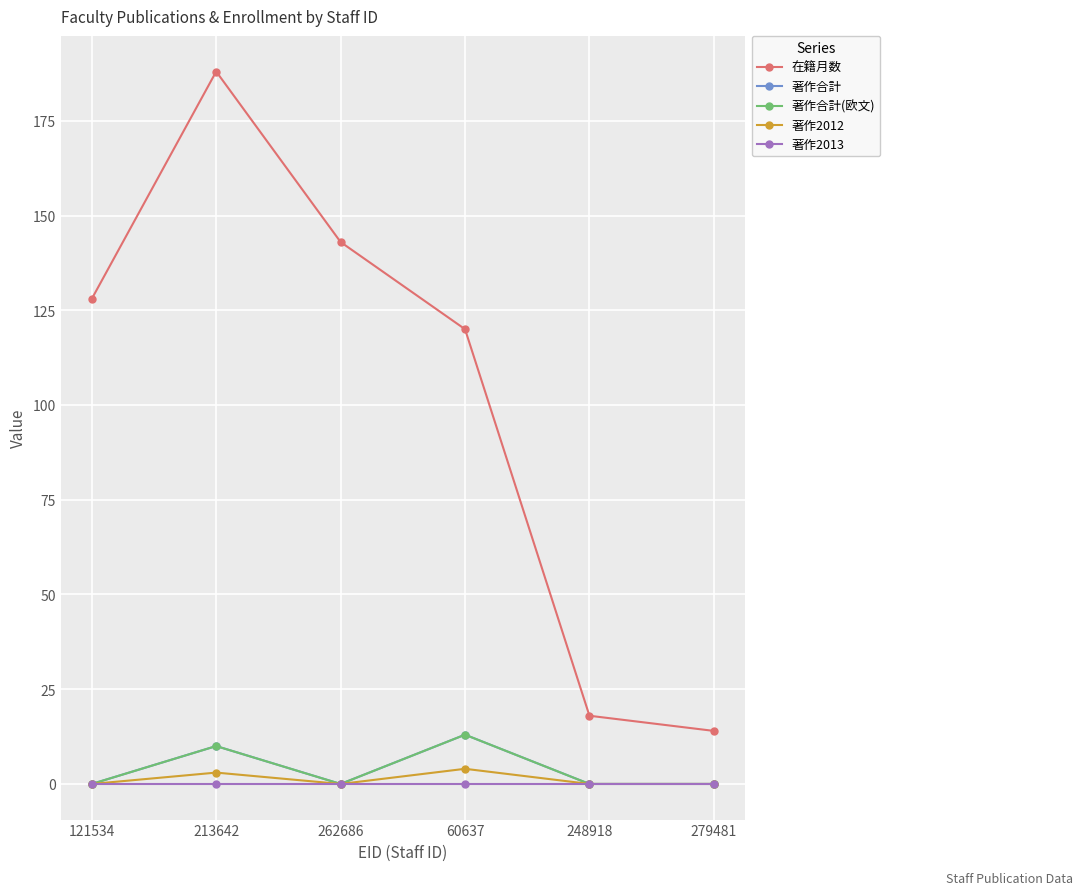

Does the chart have visible grid lines?

Yes